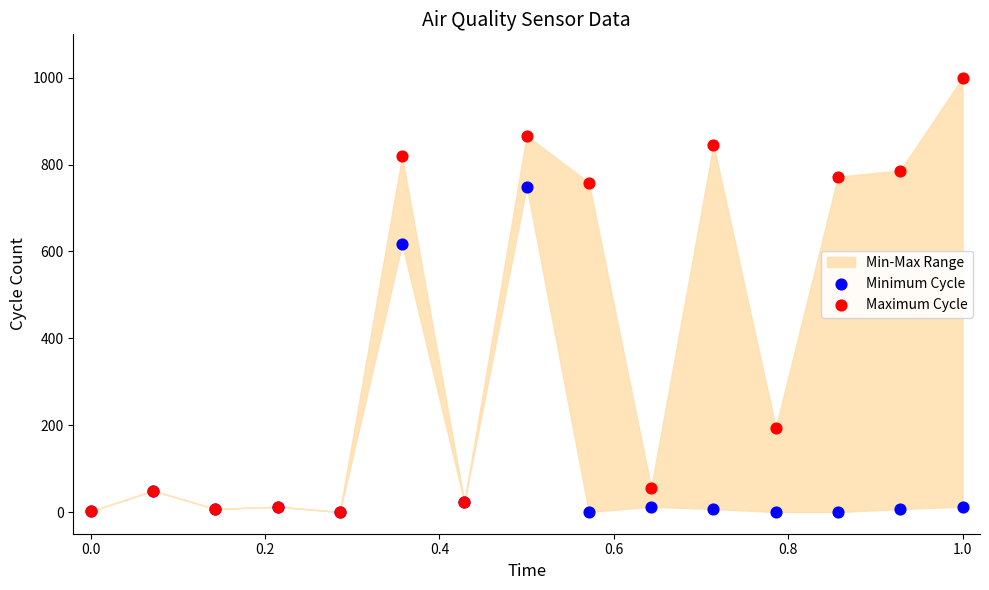

In the Maximum Cycle series, what Y value is closest to 500?

758.3